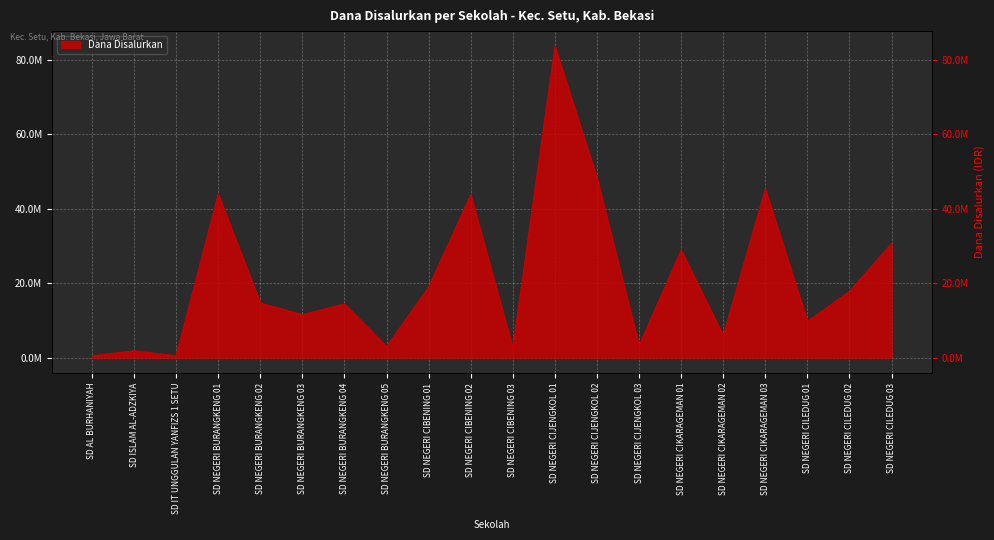

True or false: the data has more than 1 interior local peaks.

True